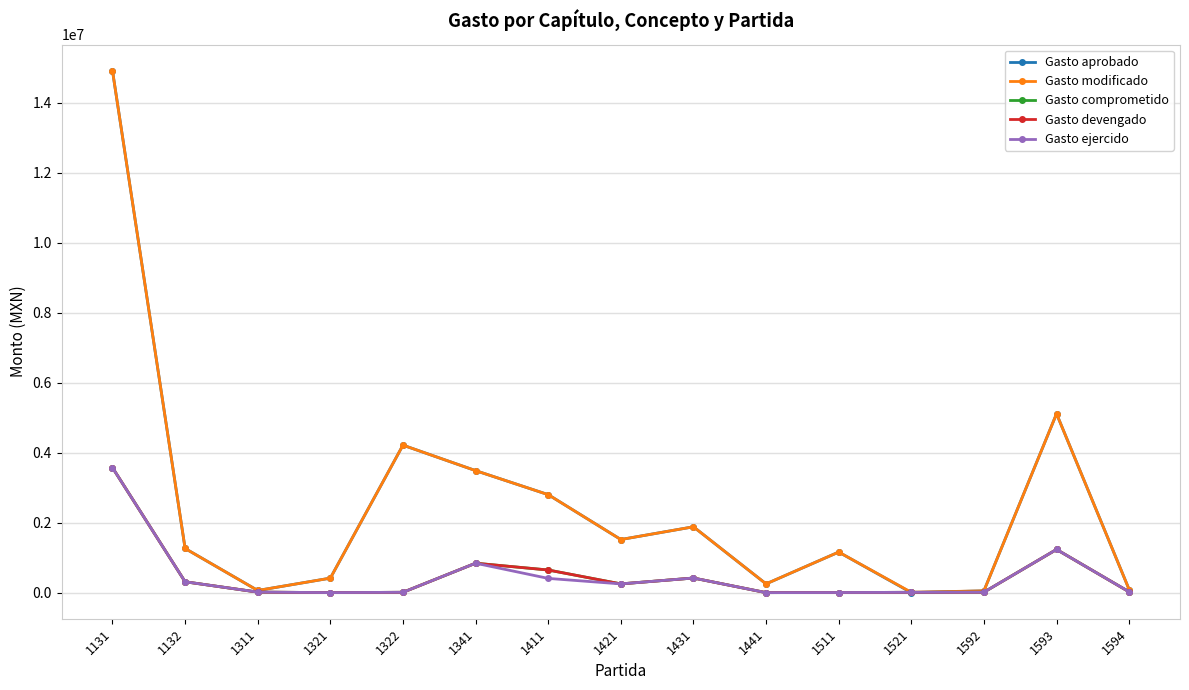

What is the difference between the Gasto comprometido values at 1441 and 1521?

9135.9